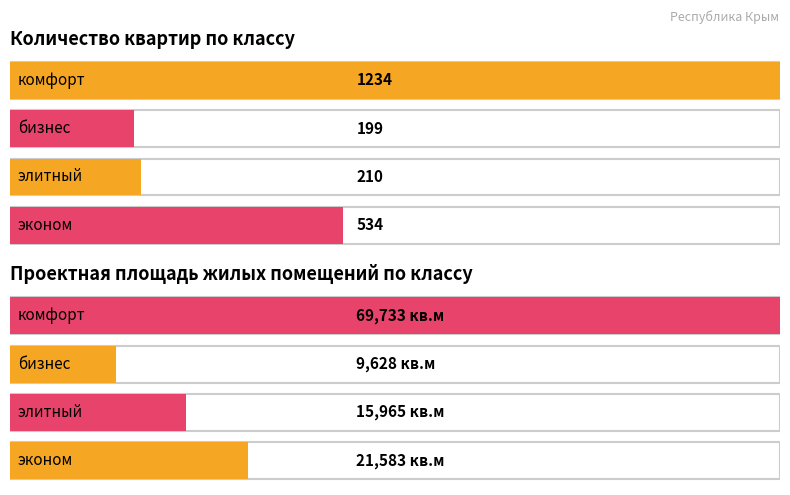

List the series in order of their peak value, highest first.

Проектная площадь, Количество квартир